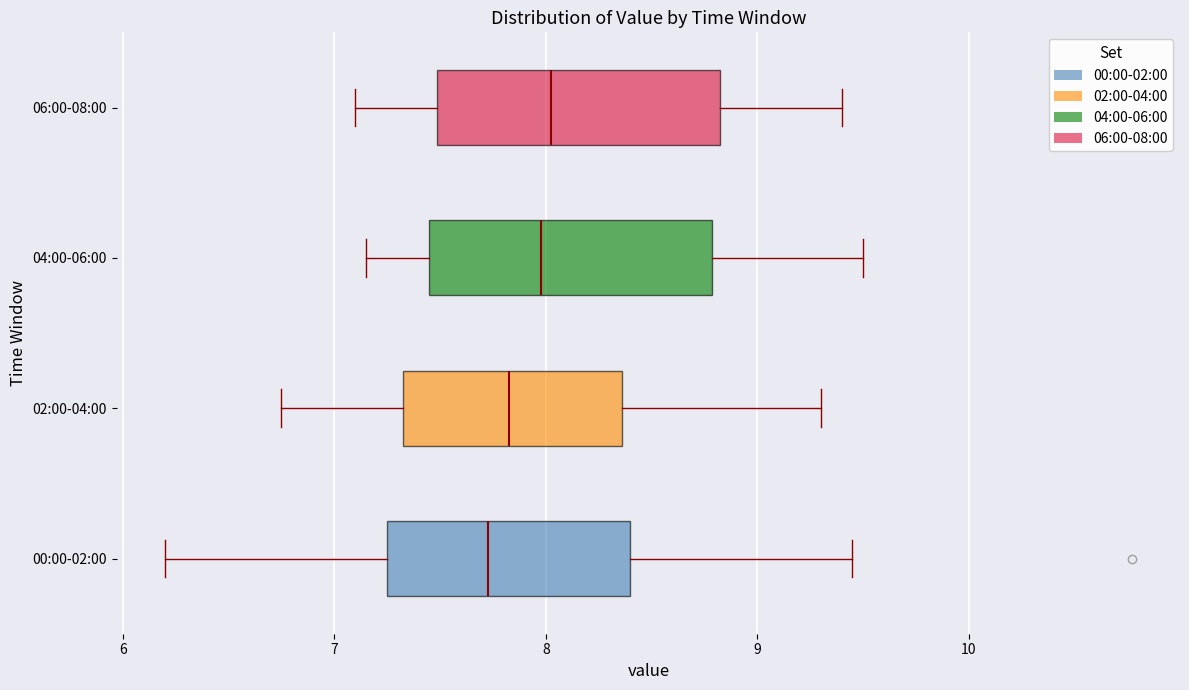

Where does the median line of the box for 04:00-06:00 sit on the x-axis? The values are not printed on the chart, so give them approximately, as read against the axis.

8.0